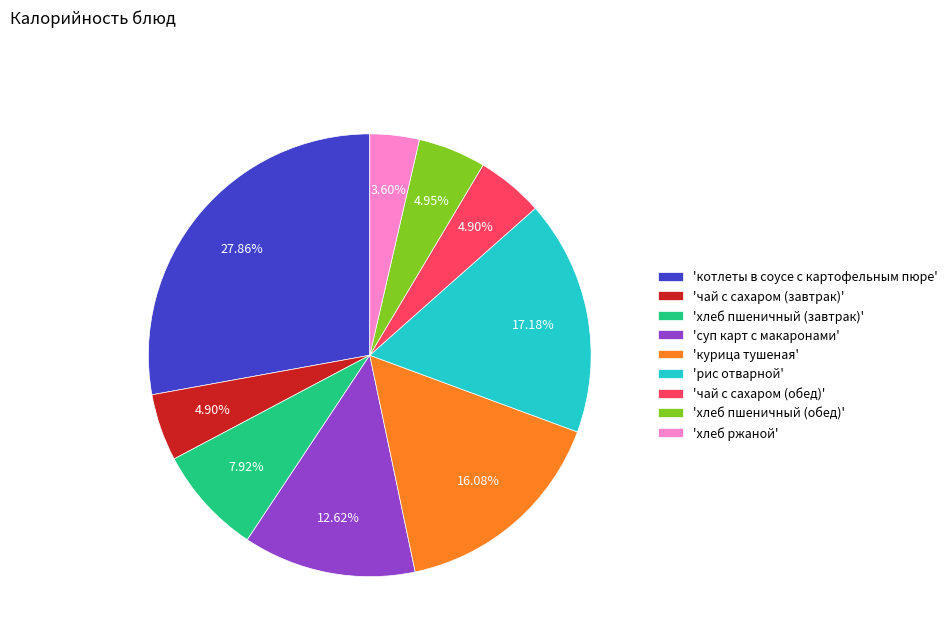

Does 'котлеты в соусе с картофельным пюре' represent more than half of the total?

No